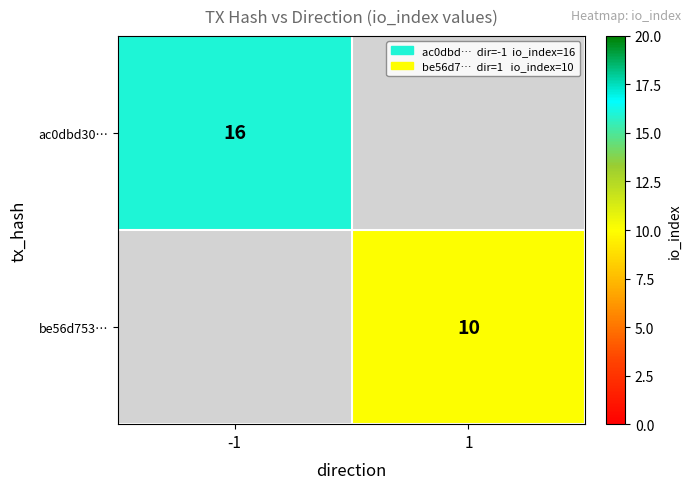

The value of ac0dbd30… at -1 is 6. True or false?

False